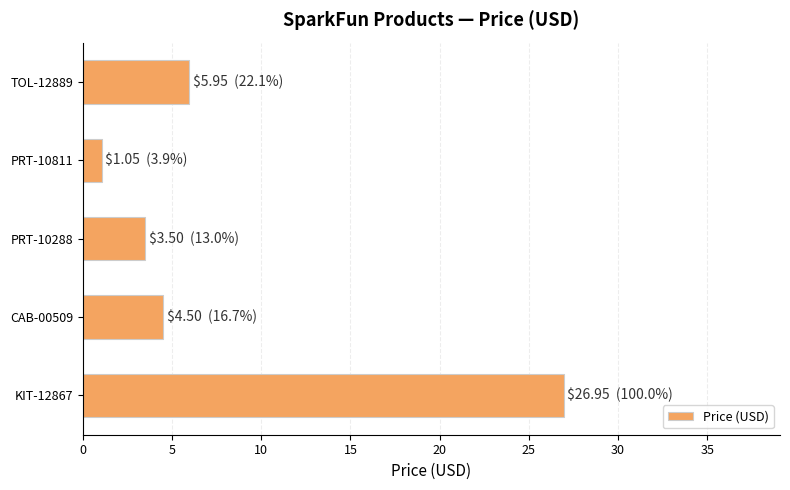

How many bars are there in total?

5